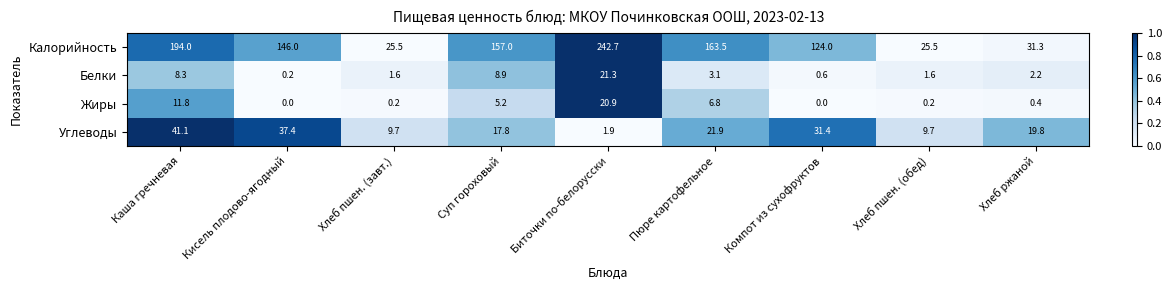

At Каша гречневая, list the series in order from smallest to largest.

Белки, Жиры, Углеводы, Калорийность